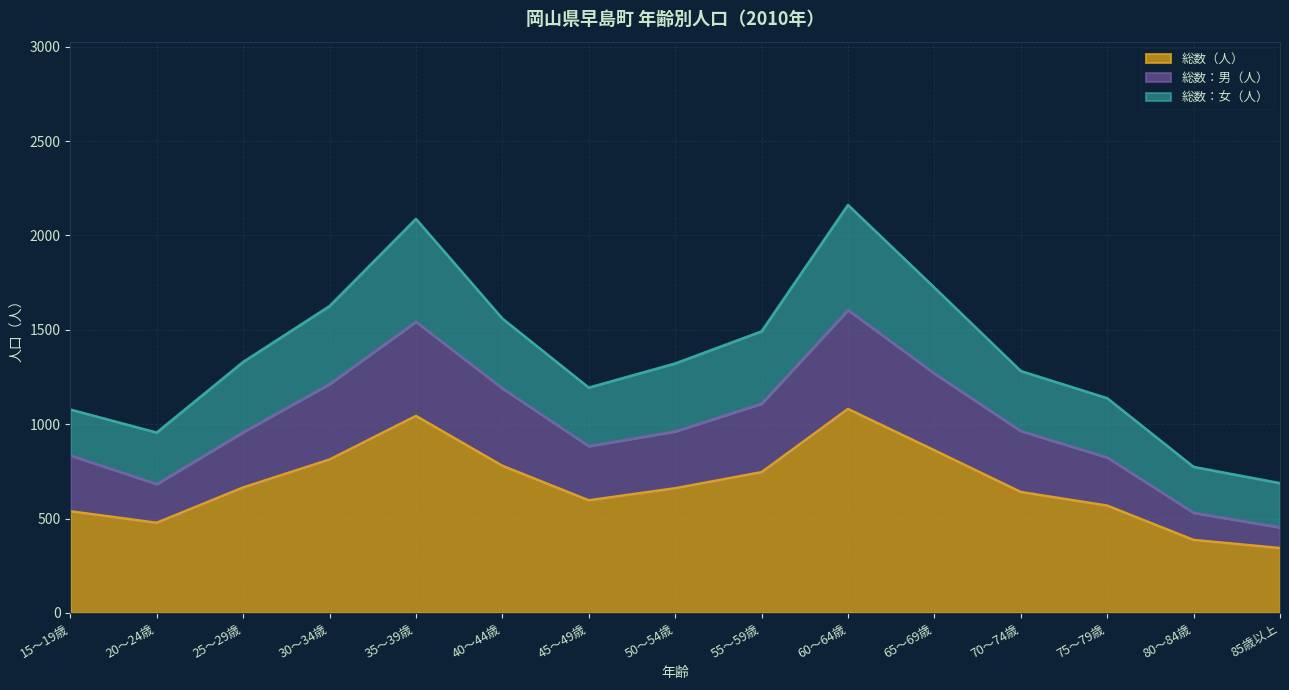

At which label does 総数：男（人） reach its minimum?

85歳以上